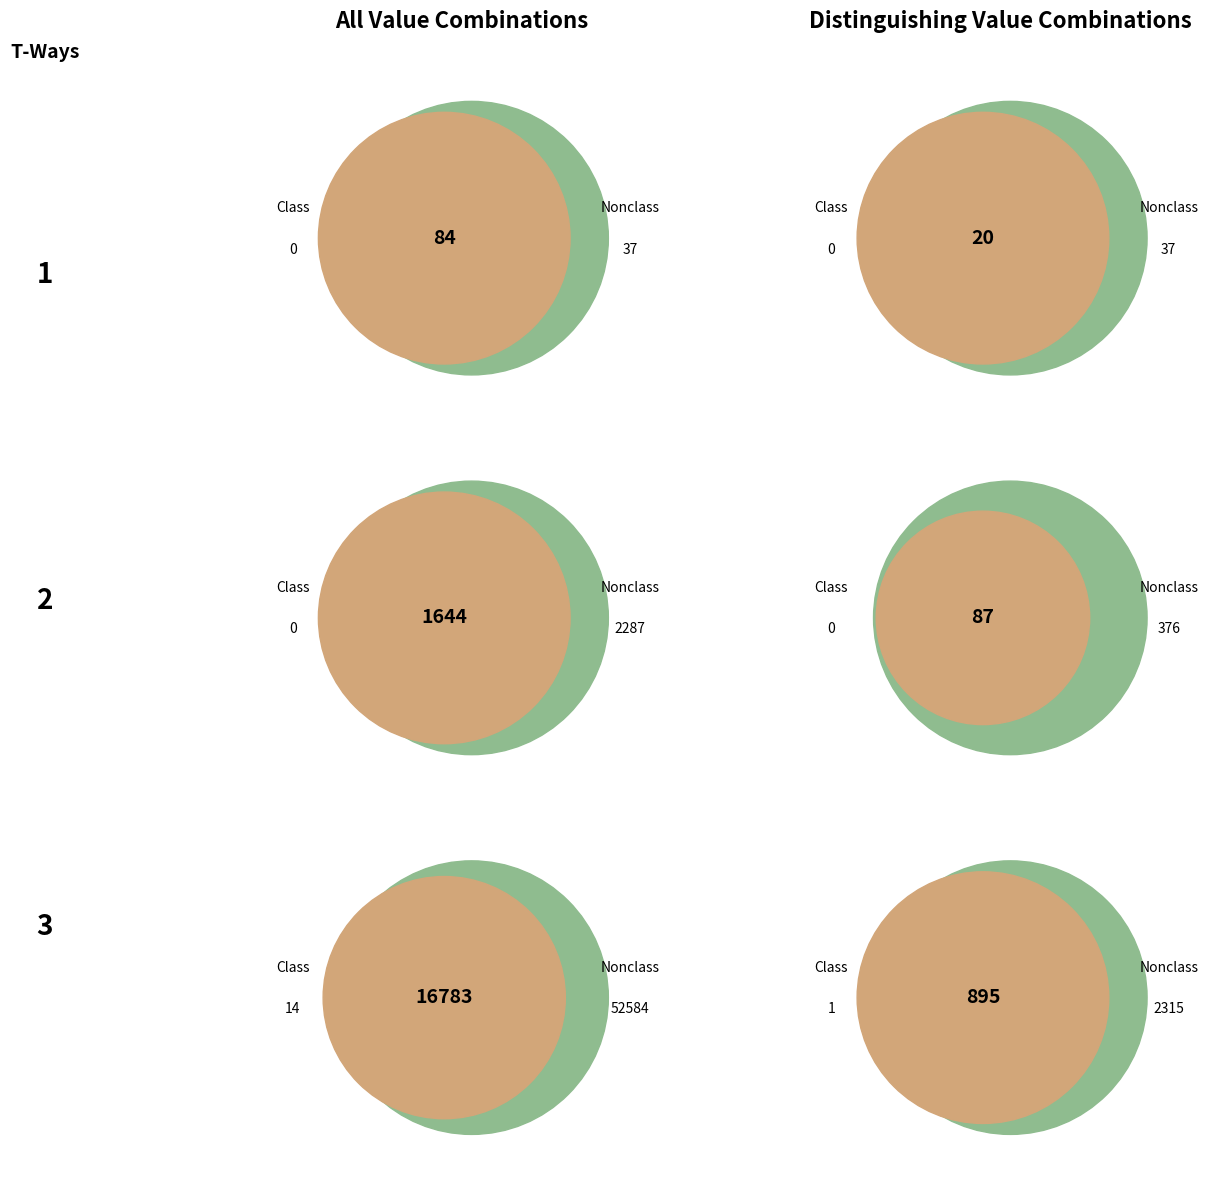

Count the number of slices in the pie.

12